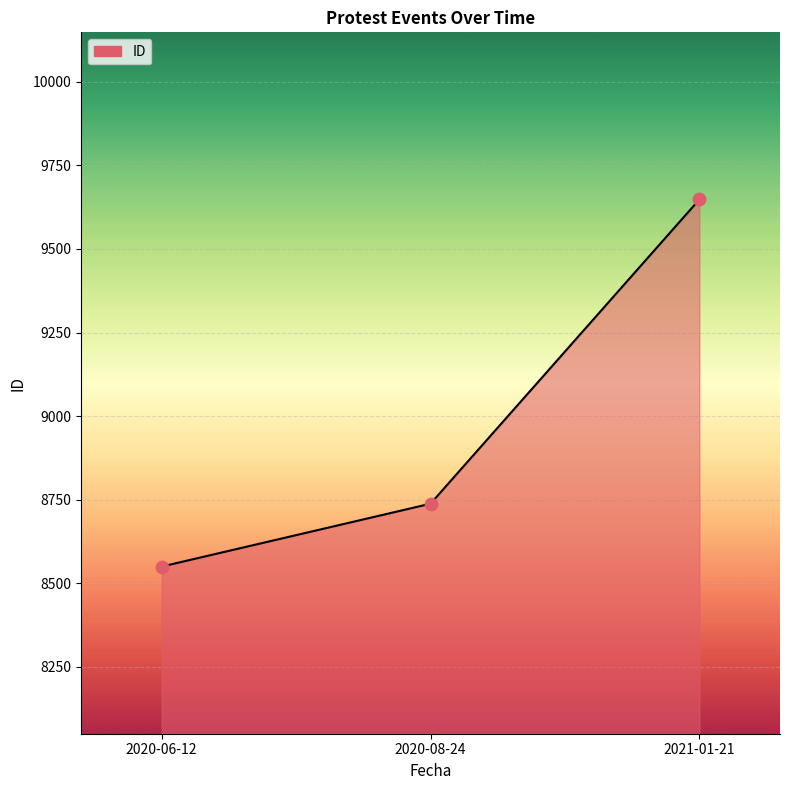

What is the change in value from 2020-06-12 to 2020-08-24?

+188